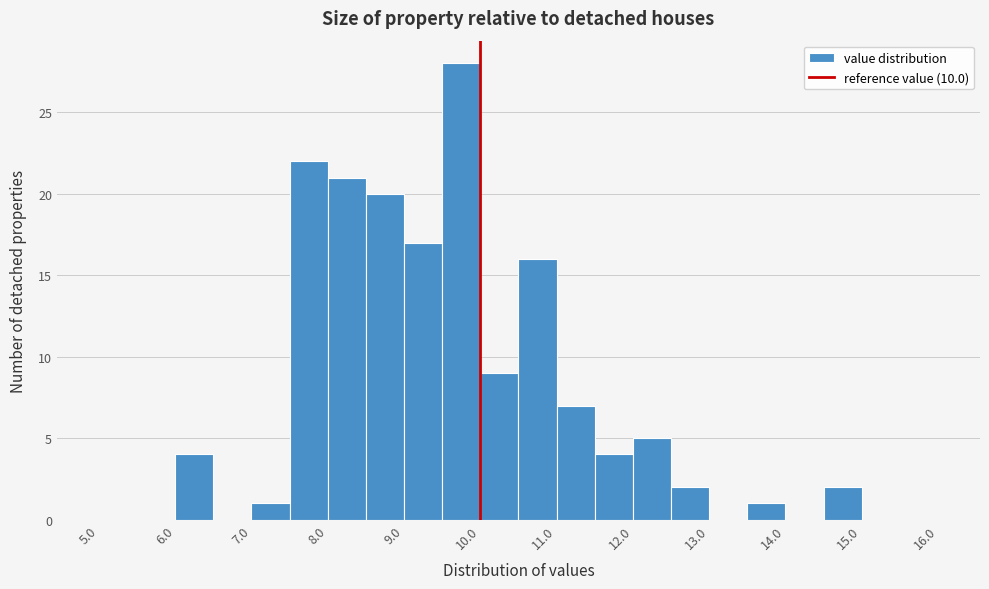

Which range on the x-axis has the tallest bar?

9.5 to 10.0